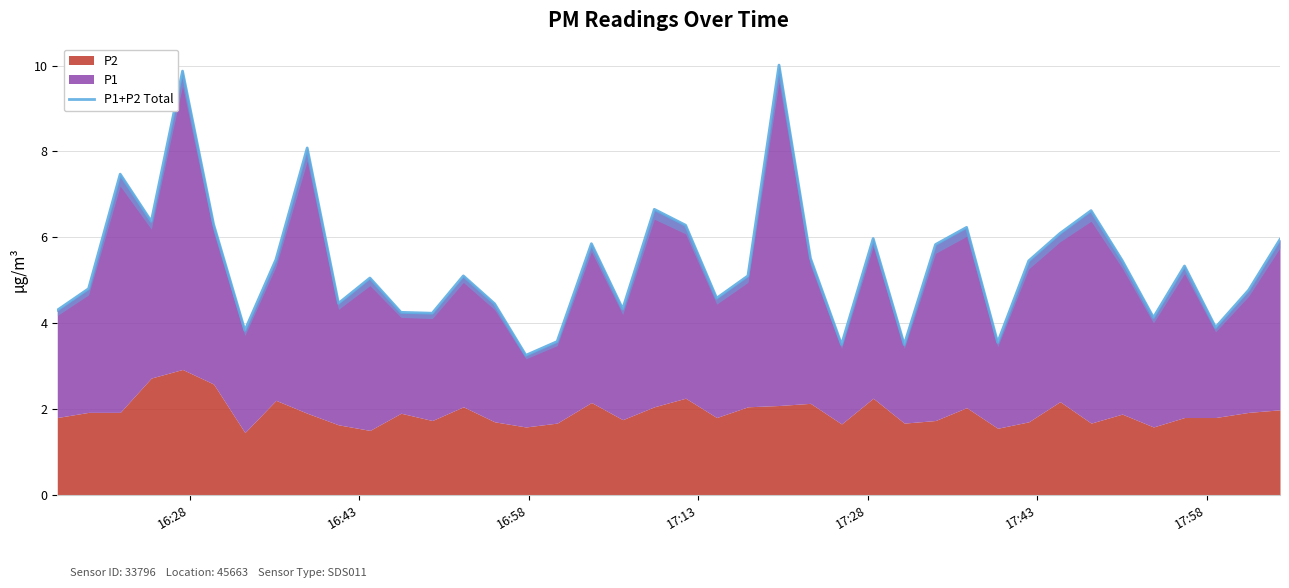

Does the chart display data point markers on the line(s)?

No